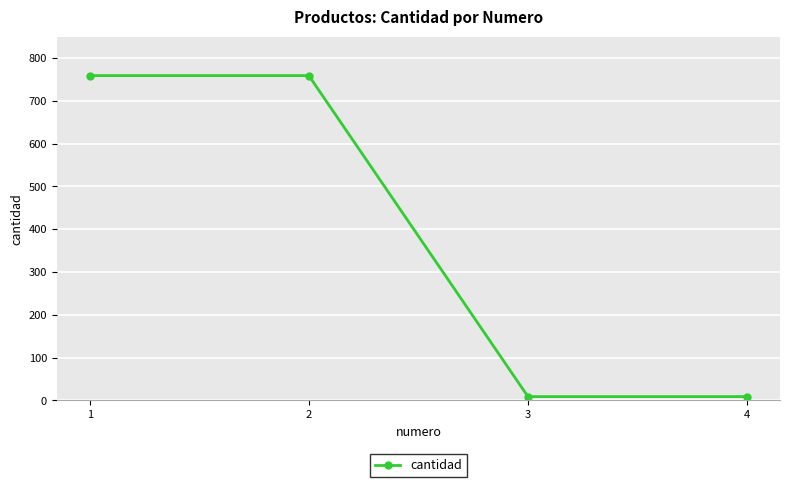

The chart shows a value of 1014 at 1. True or false?

False